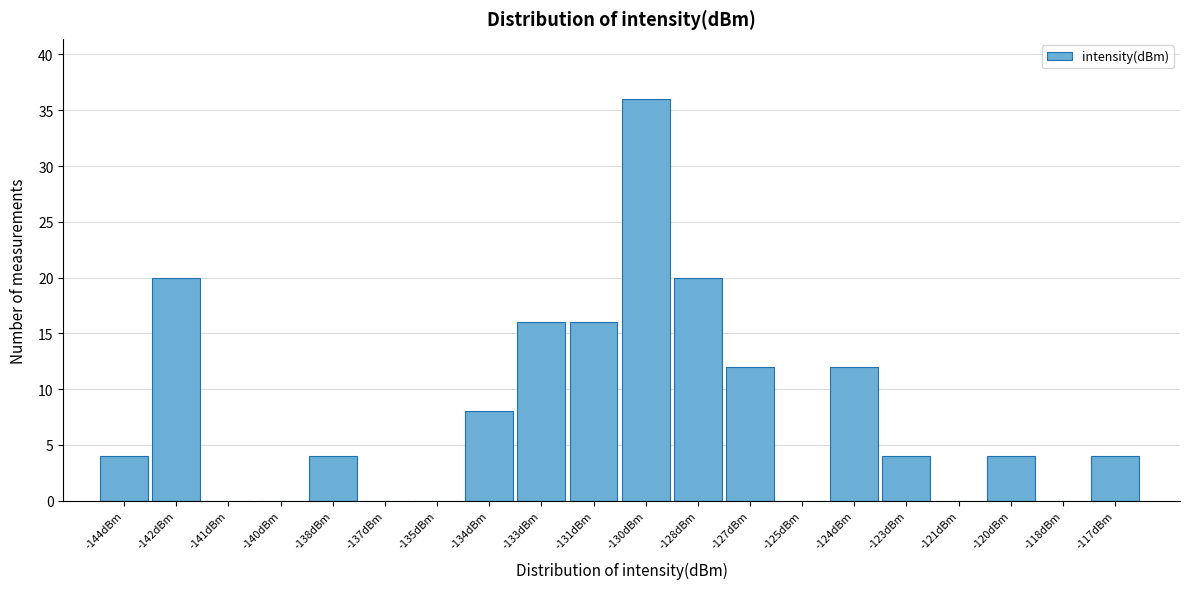

Reading left to right, list all the values displayed in this chart.

-144dBm=4	-142dBm=20	-141dBm=0	-140dBm=0	-138dBm=4	-137dBm=0	-135dBm=0	-134dBm=8	-133dBm=16	-131dBm=16	-130dBm=36	-128dBm=20	-127dBm=12	-125dBm=0	-124dBm=12	-123dBm=4	-121dBm=0	-120dBm=4	-118dBm=0	-117dBm=4